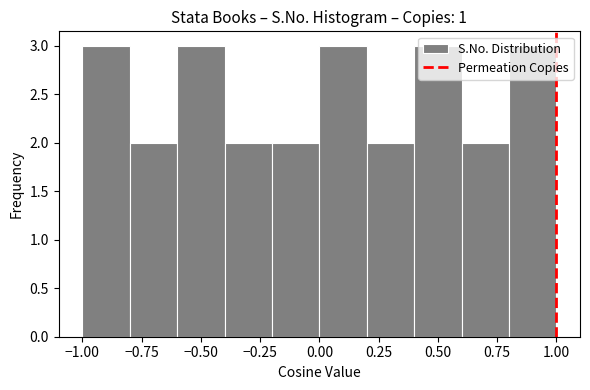

How tall is the bar that spans 0.2 to 0.4 on the x-axis? The values are not printed on the chart, so give them approximately, as read against the axis.

2